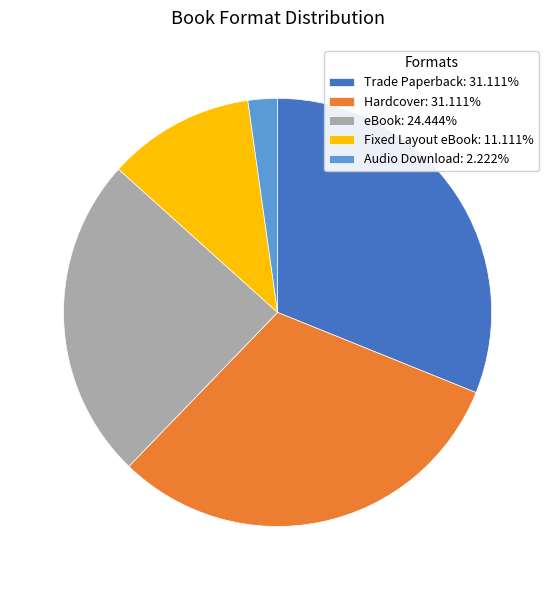

Is there any slice that represents more than half of the pie?

No